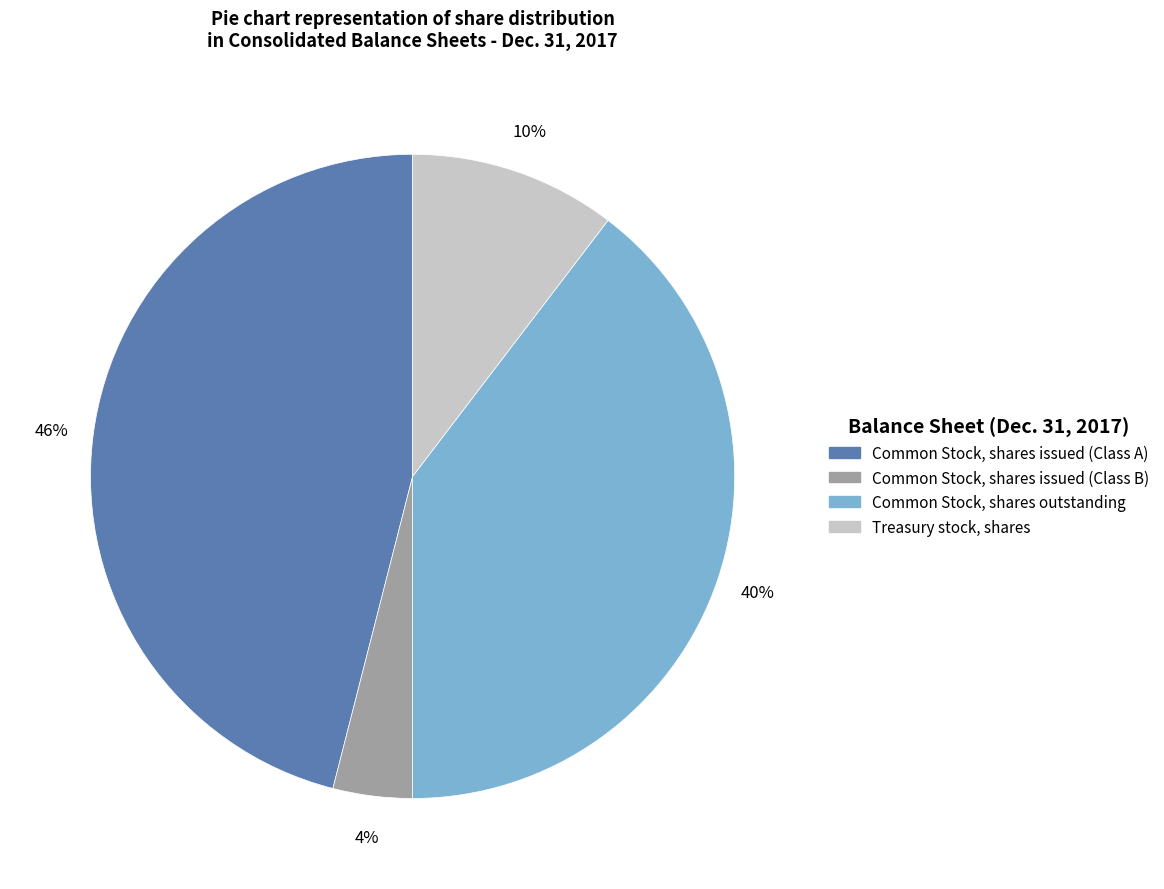

True or false: Common Stock, shares issued (Class B) accounts for 4% of the total.

True